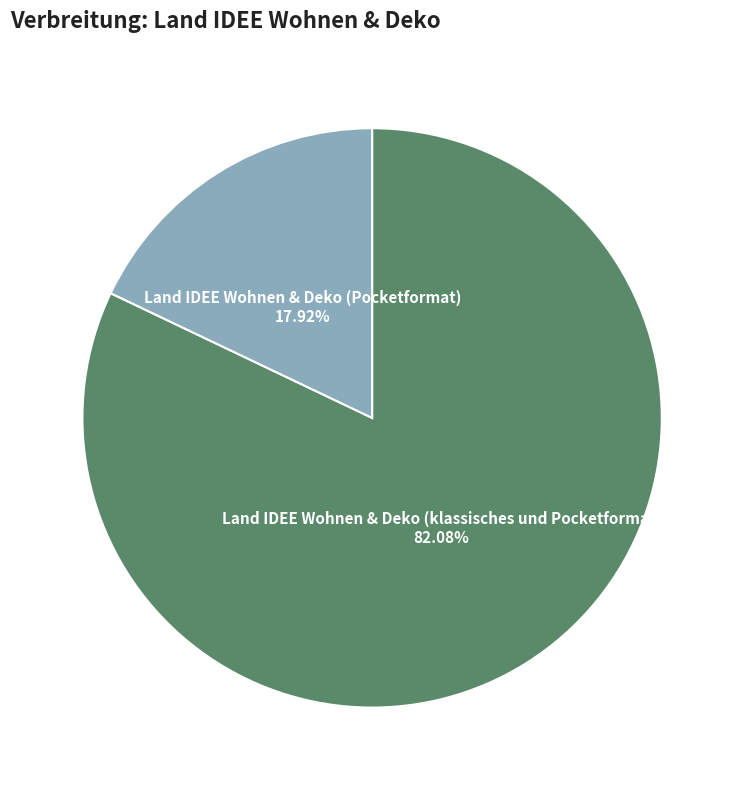

Is there any slice that represents more than half of the pie?

Yes